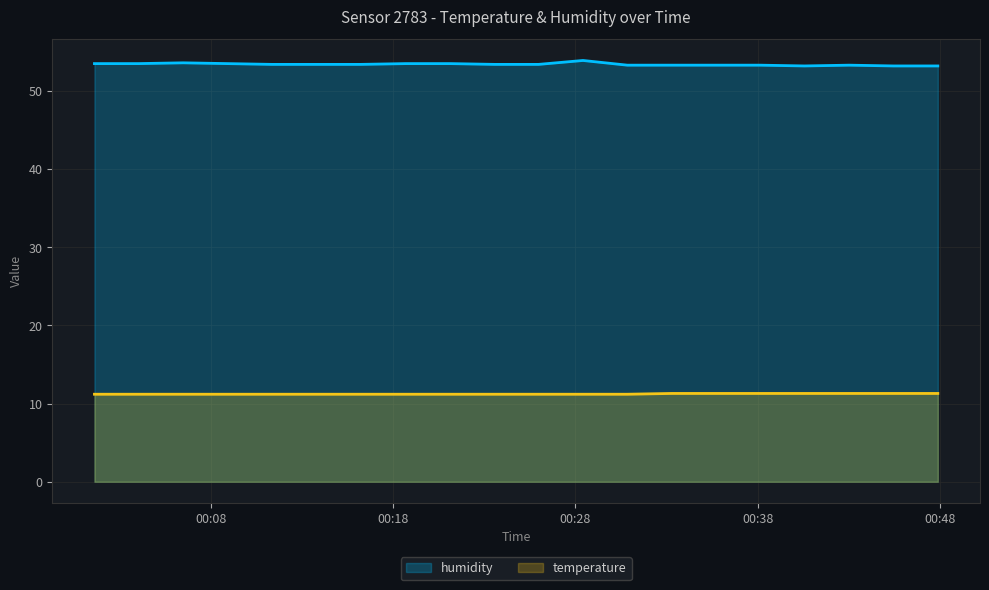

The temperature series shows 11.3 at 2024-01-06T00:43:01. True or false?

True